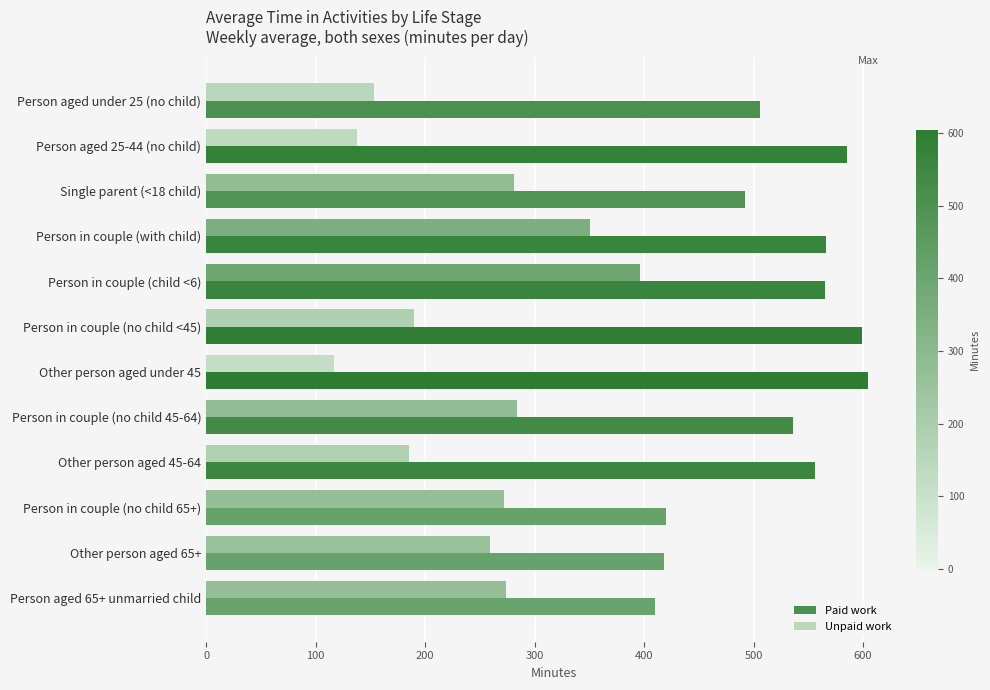

Which series has the widest spread of values?

Unpaid work